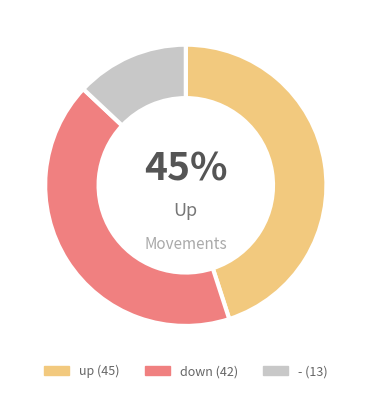

True or false: up accounts for 45% of the total.

True